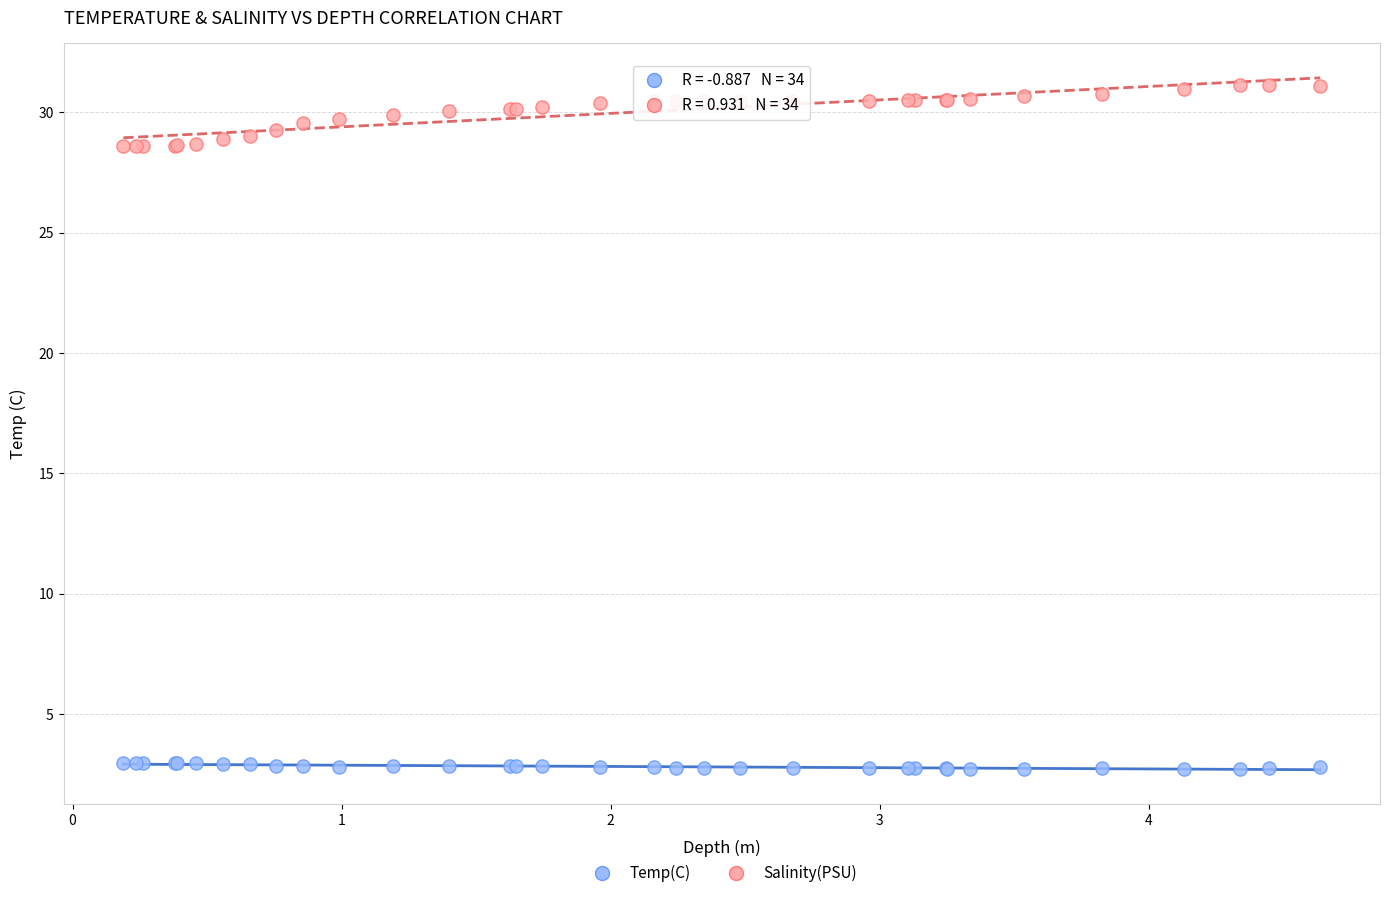

Which series has the largest Y range (max minus min)?

Salinity(PSU)